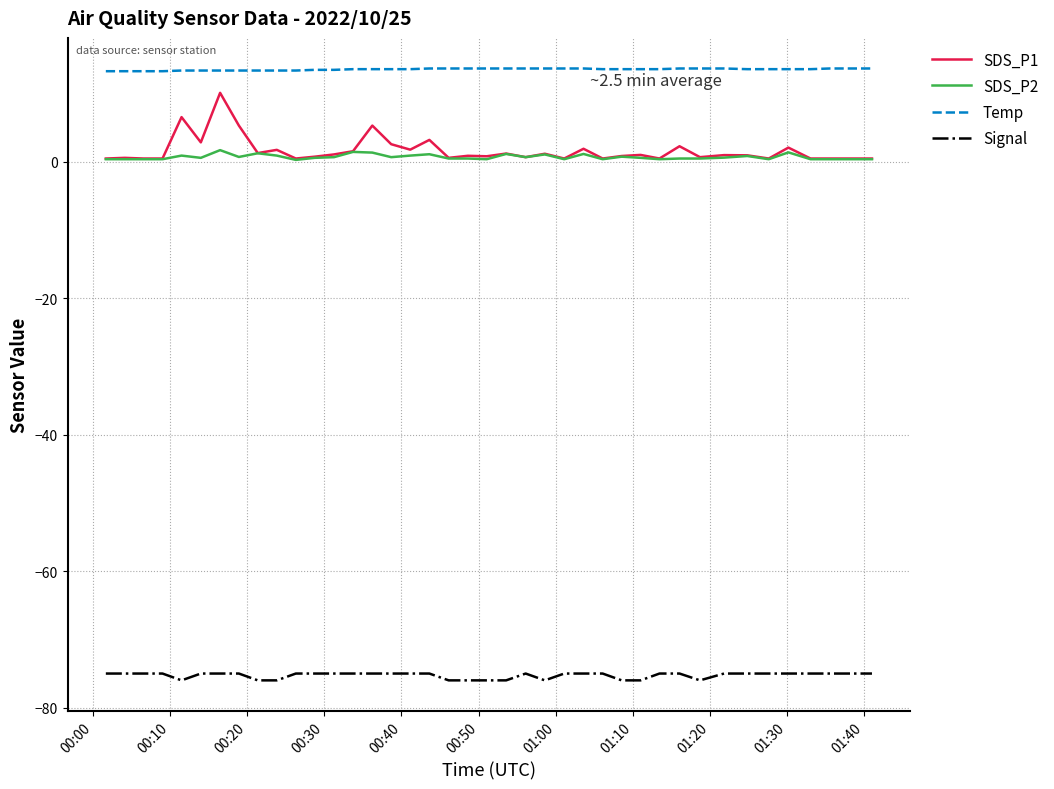

Which series has the widest spread of values?

SDS_P1